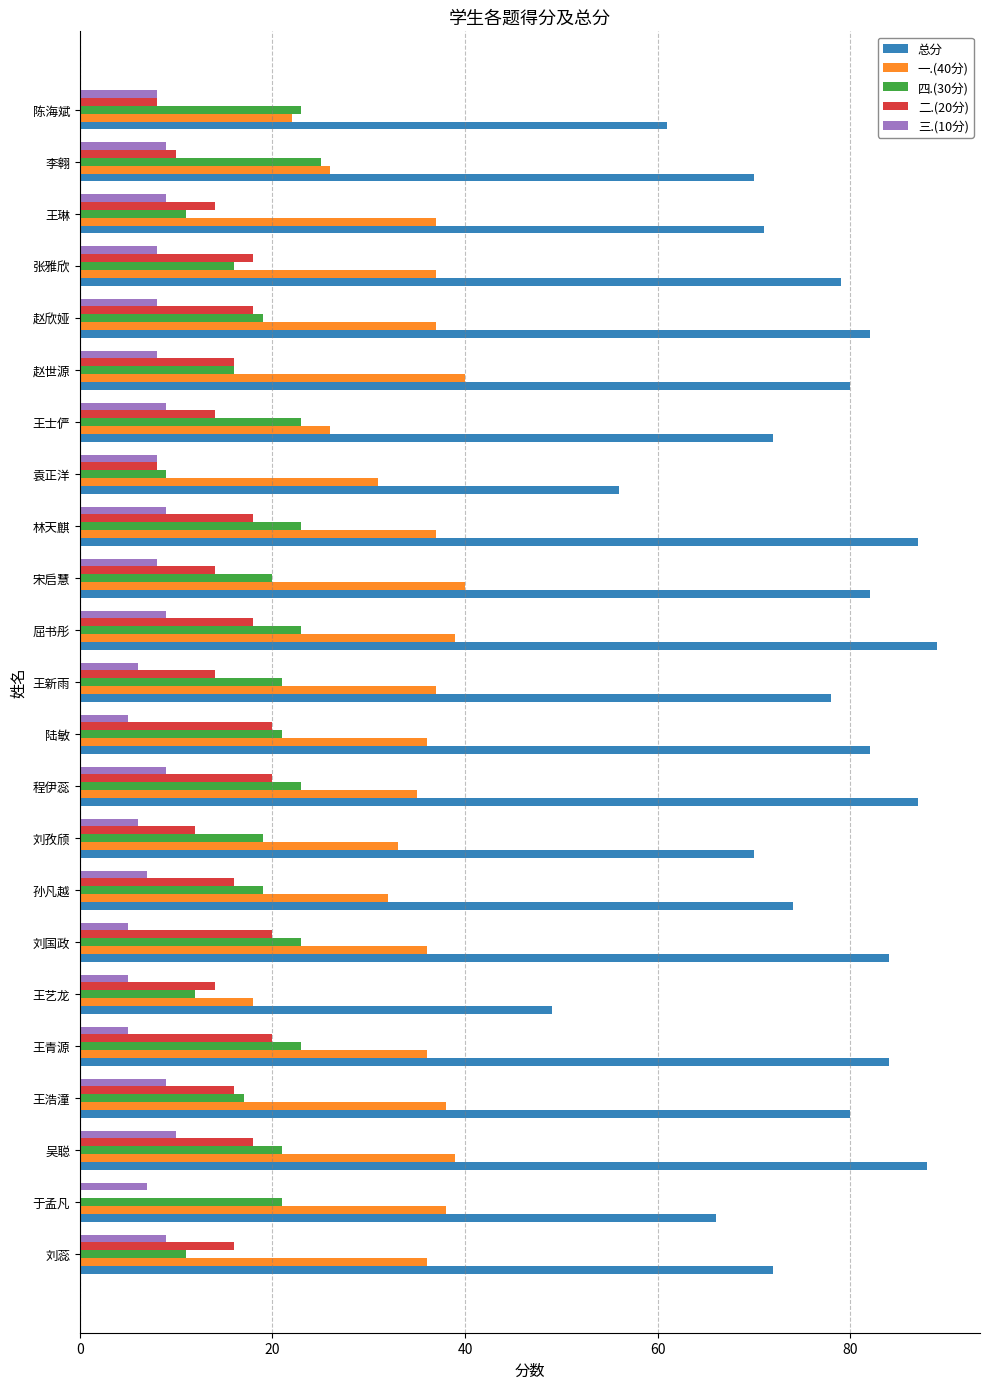

The value of 总分 at 袁正洋 is 56. True or false?

True